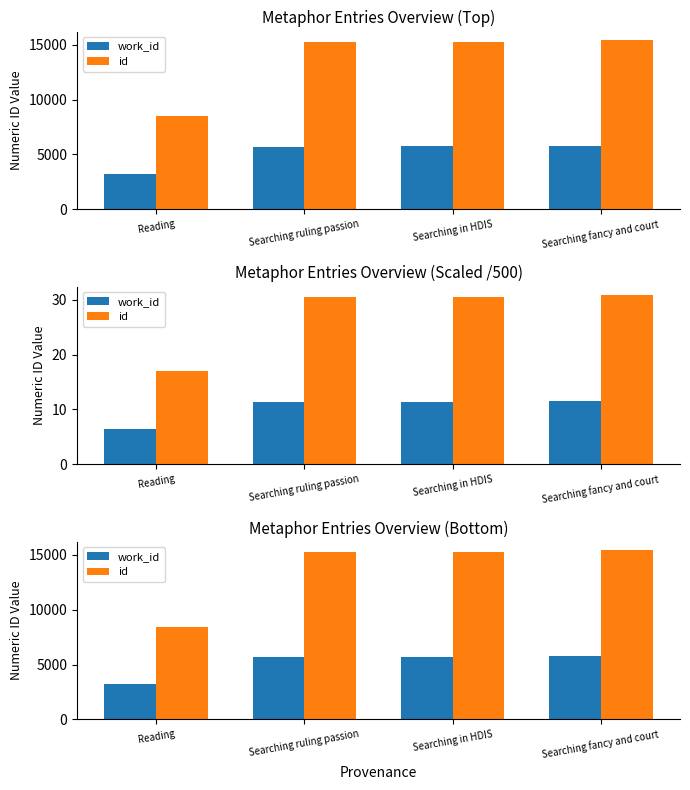

Which series has the widest spread of values?

id